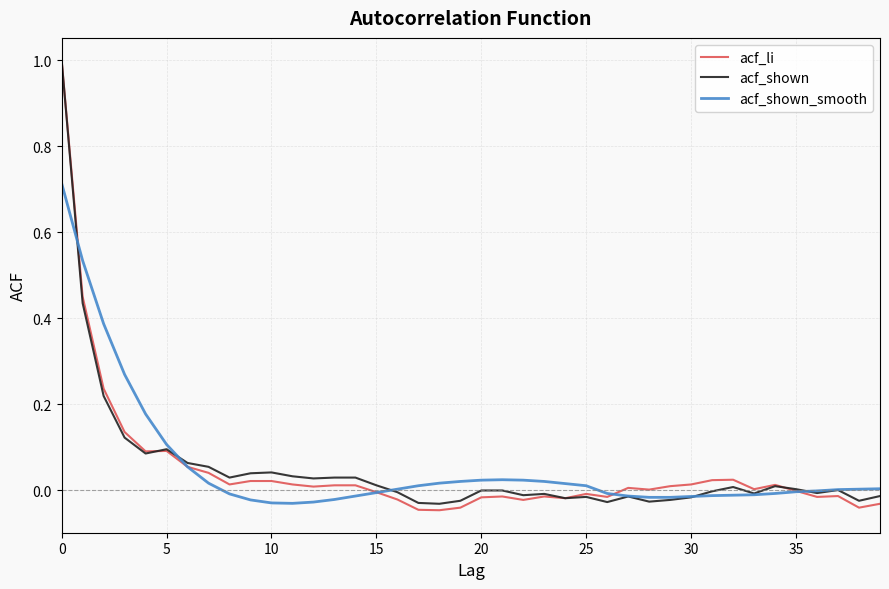

True or false: acf_shown_smooth and acf_li intersect in this chart.

True